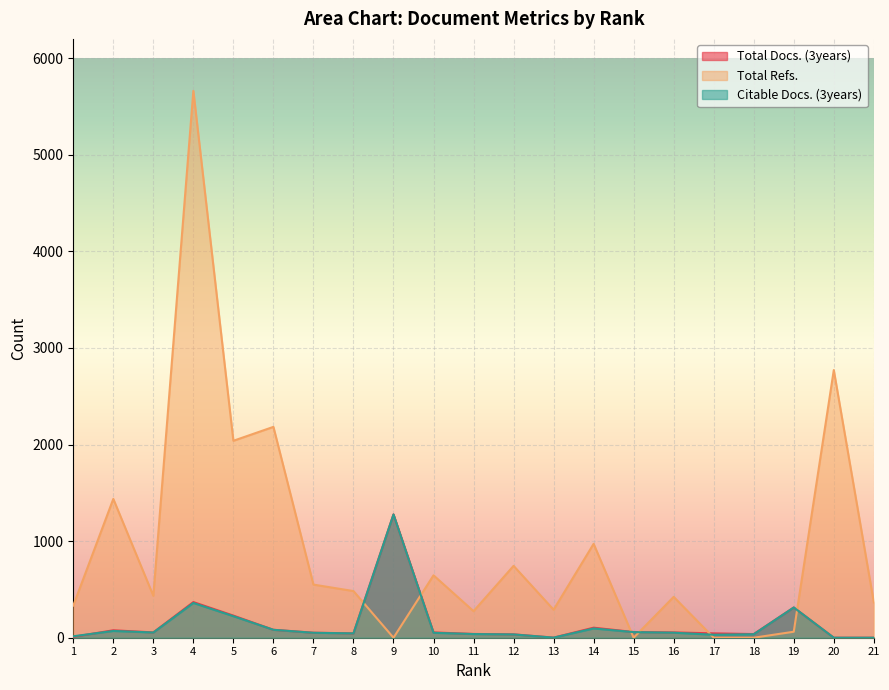

Where is the first local minimum for Total Docs. (3years)?

3